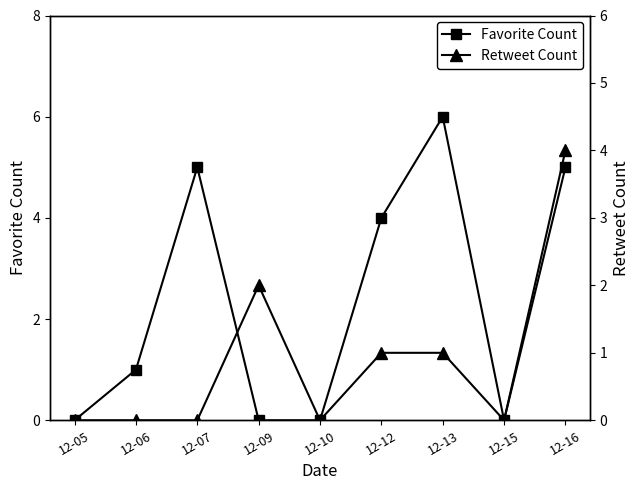

What is the difference between the highest and lowest values at 12-06?

1